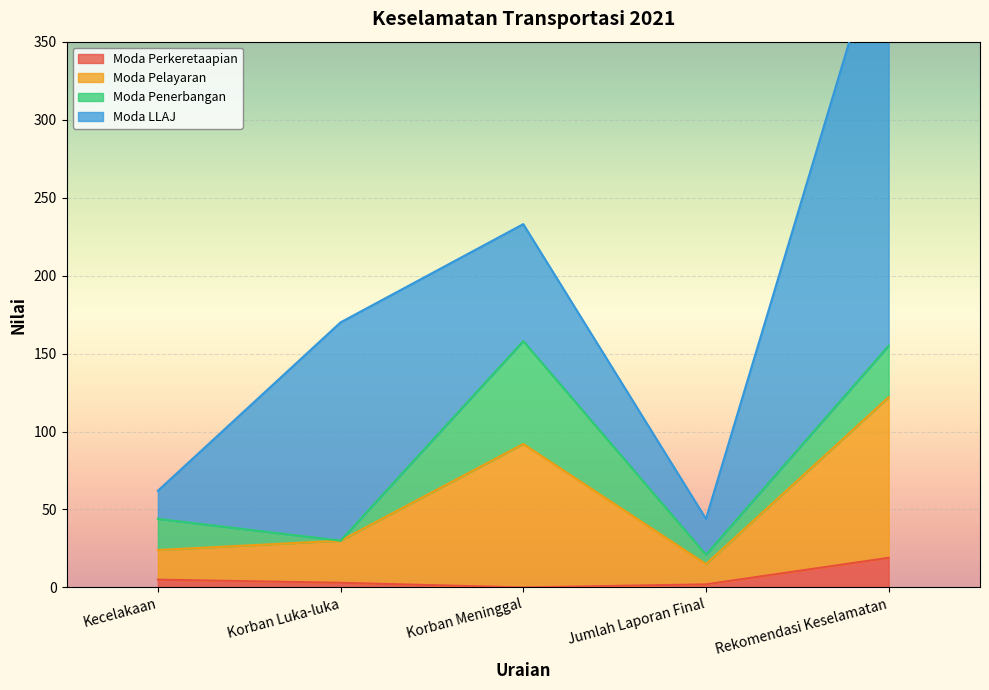

What is the highest value of the Moda Perkeretaapian series?

19